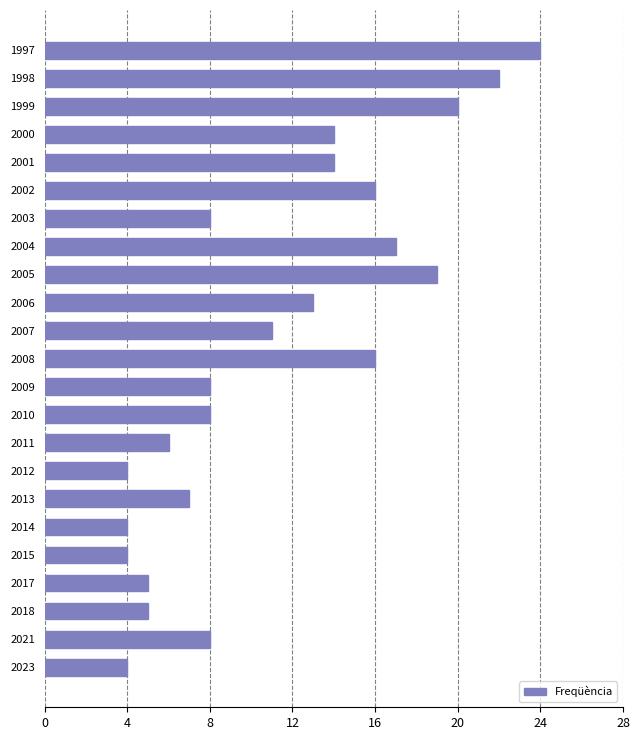

Reading top to bottom, what are all the values shown in this chart?

1997=24	1998=22	1999=20	2000=14	2001=14	2002=16	2003=8	2004=17	2005=19	2006=13	2007=11	2008=16	2009=8	2010=8	2011=6	2012=4	2013=7	2014=4	2015=4	2017=5	2018=5	2021=8	2023=4